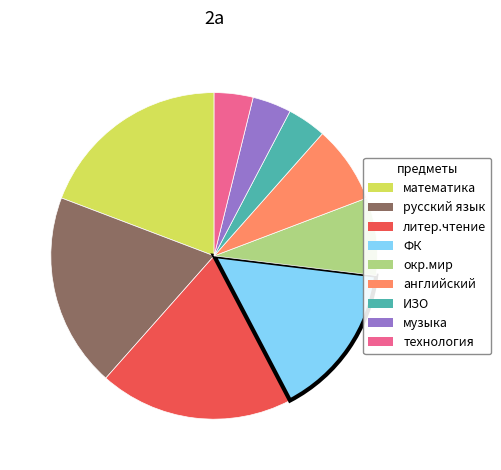

Between русский язык and ИЗО, which is larger?

русский язык